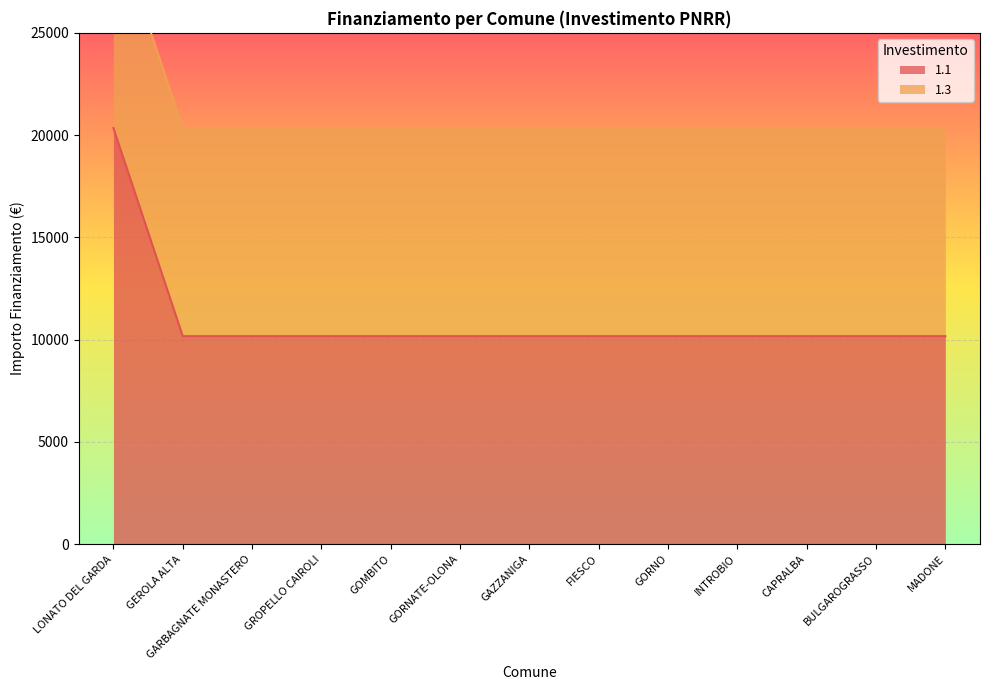

Which category has the highest value across all series?

LONATO DEL GARDA